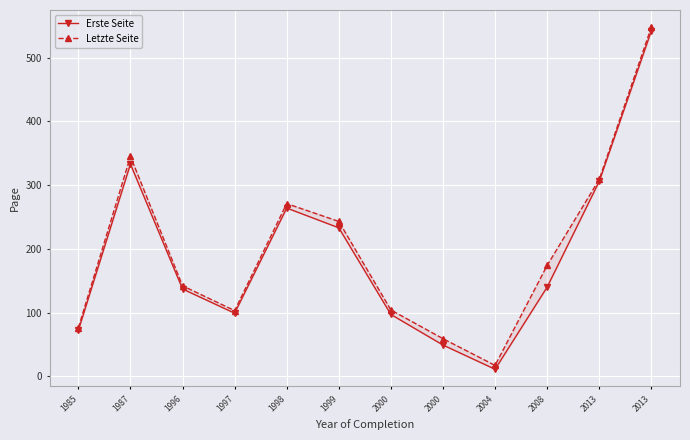

At which category does the chart reach its peak across all series?

2013